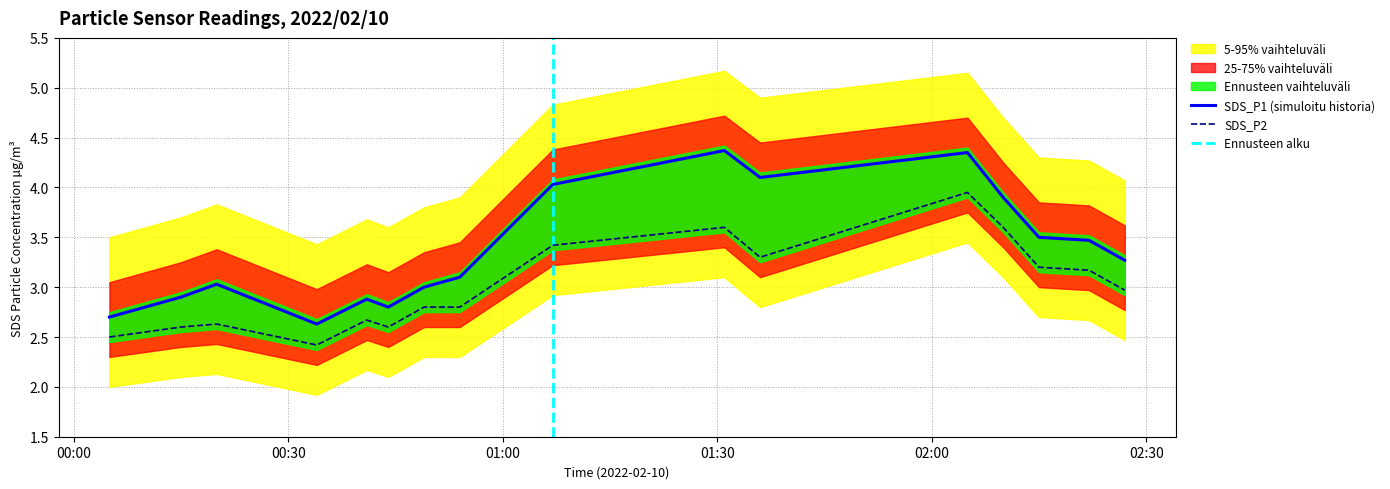

What is the sum of all SDS_P2 values?

48.2